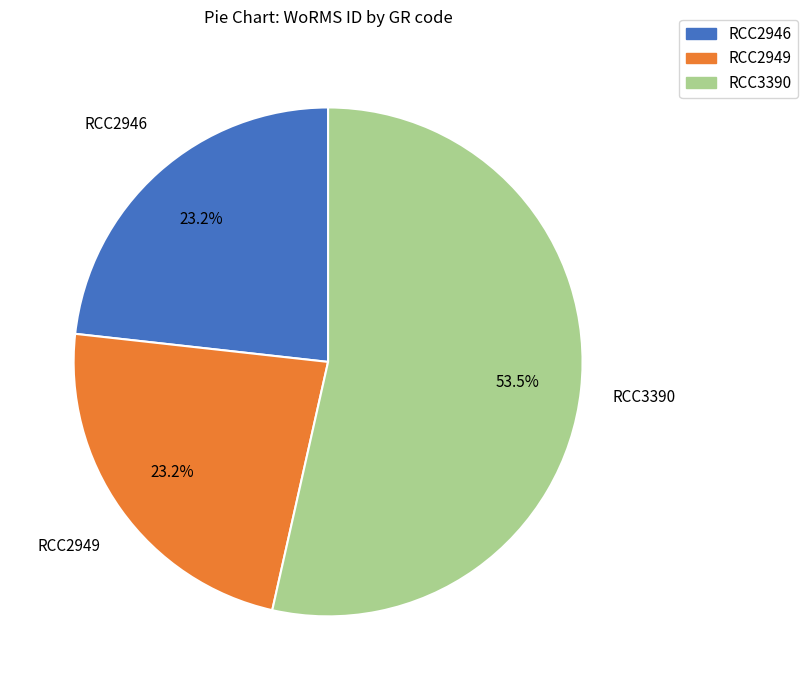

Which has a higher value, RCC2946 or RCC3390?

RCC3390